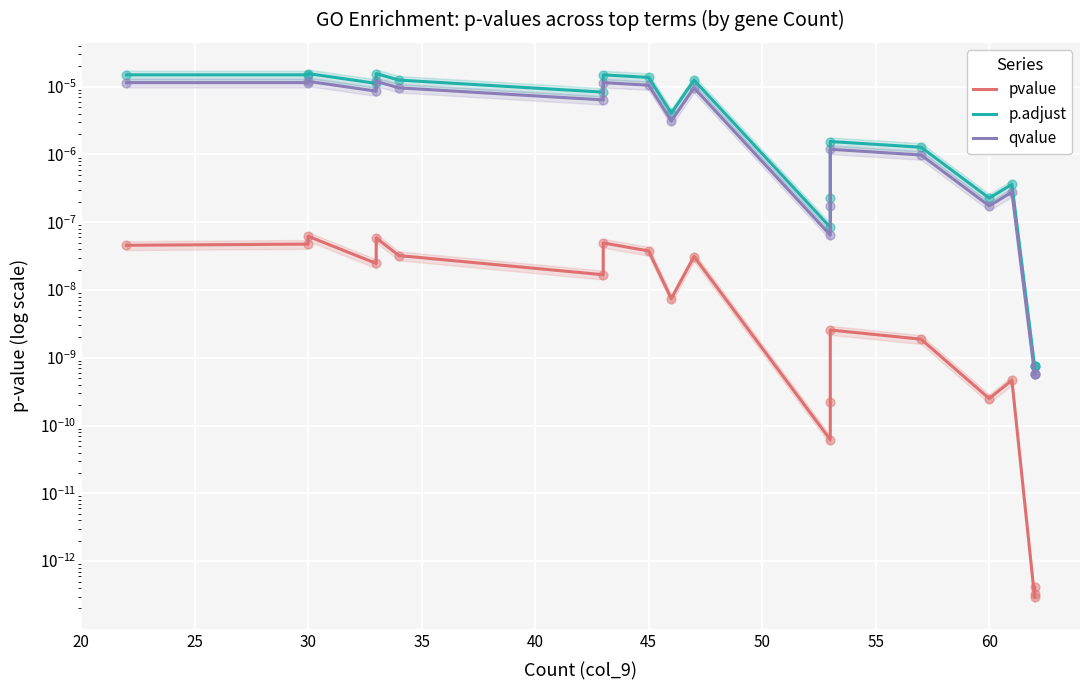

What are all the series names shown in the legend?

pvalue, p.adjust, qvalue